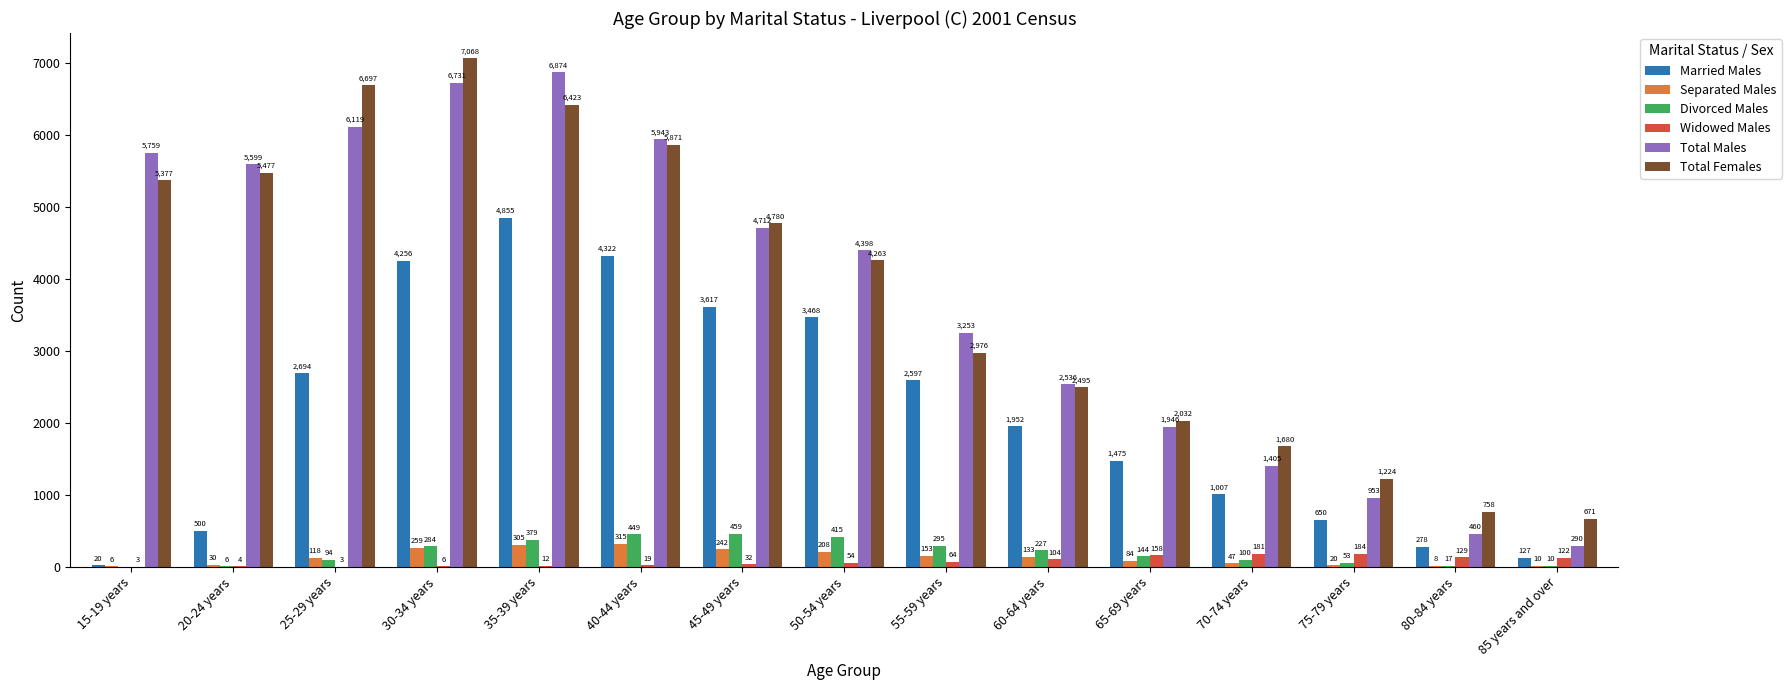

At which category is the sum across all series the highest?

35-39 years